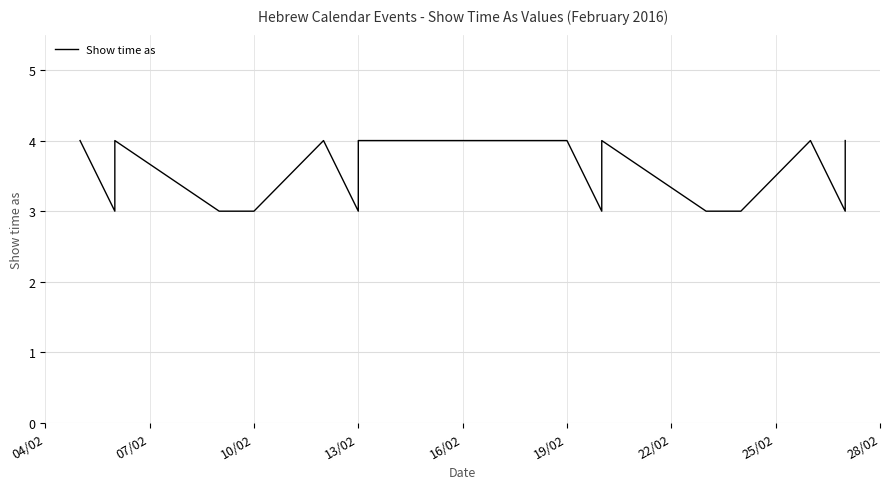

True or false: the data shows 6 at 22/02.

False